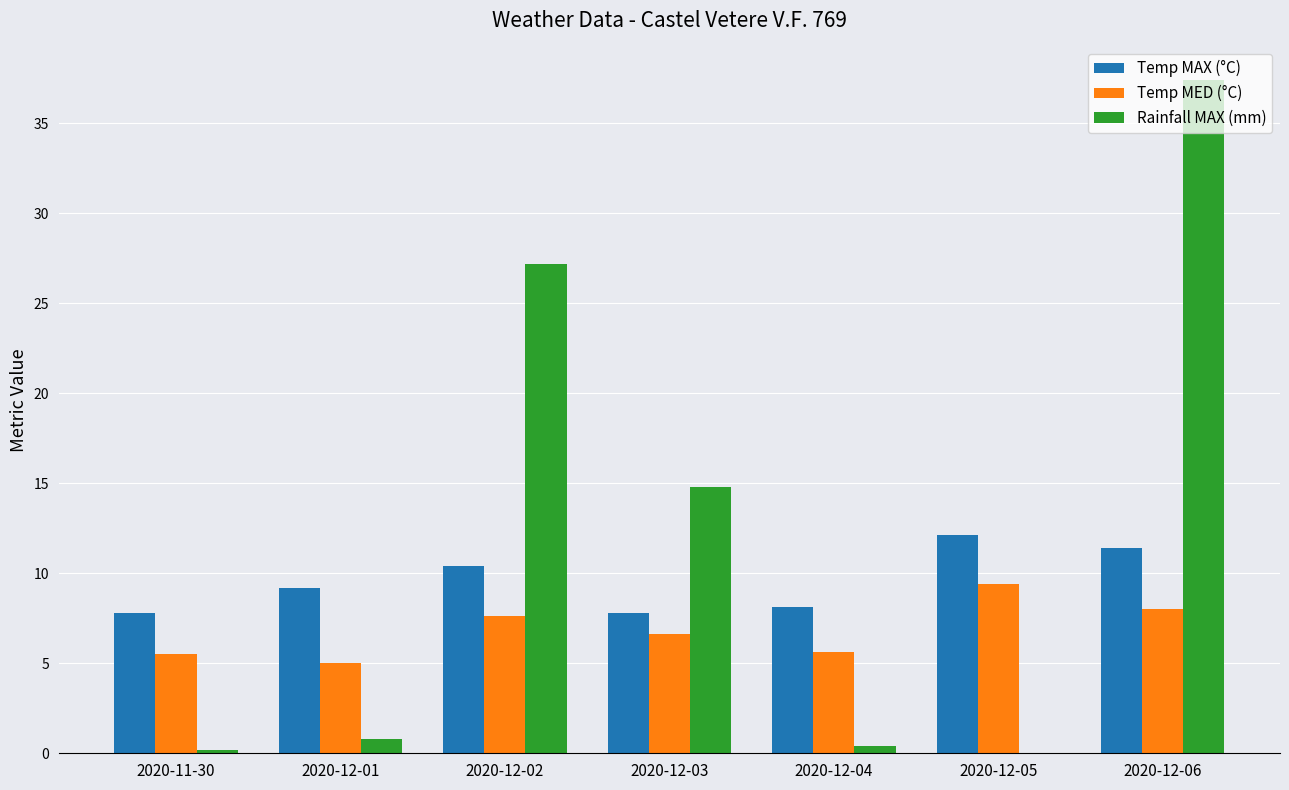

Which category has the highest value across all series?

2020-12-06